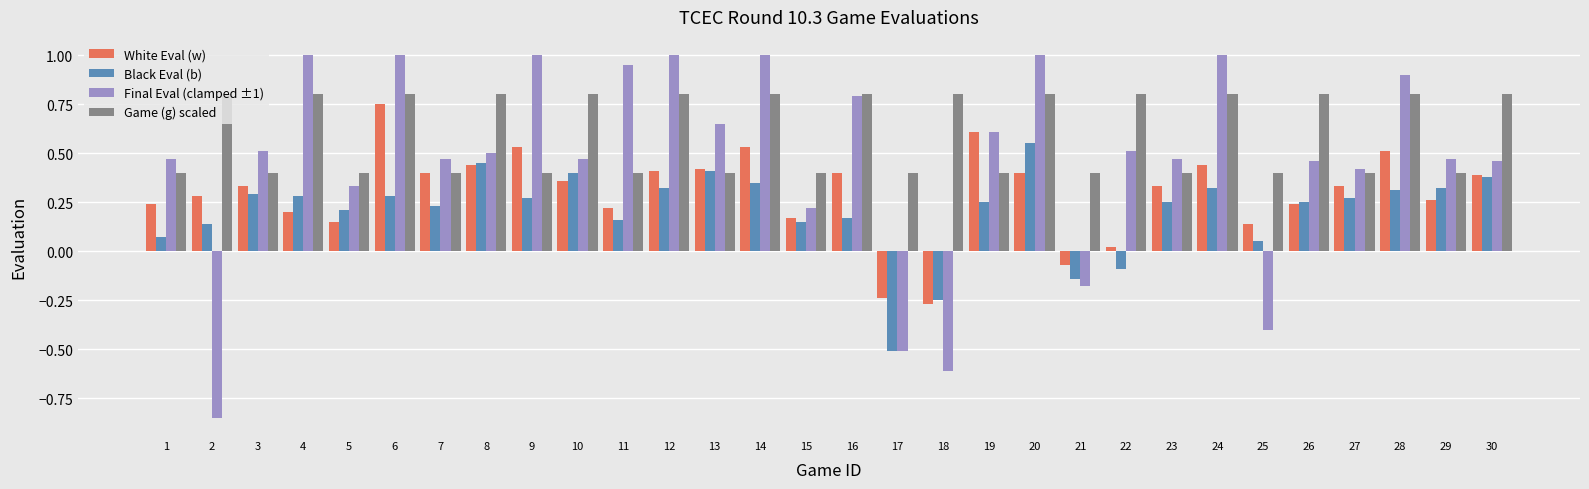

How many bars are there in each group?

4